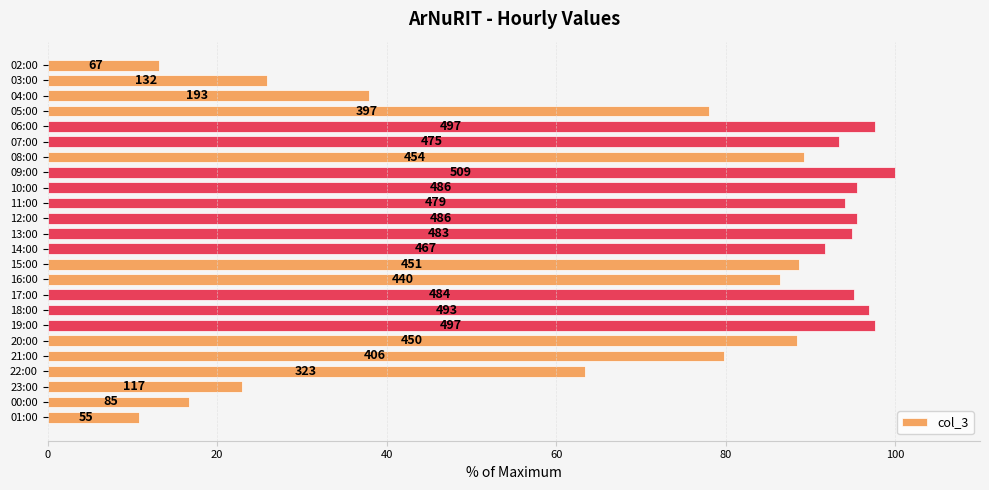

How many bars are there in total?

24